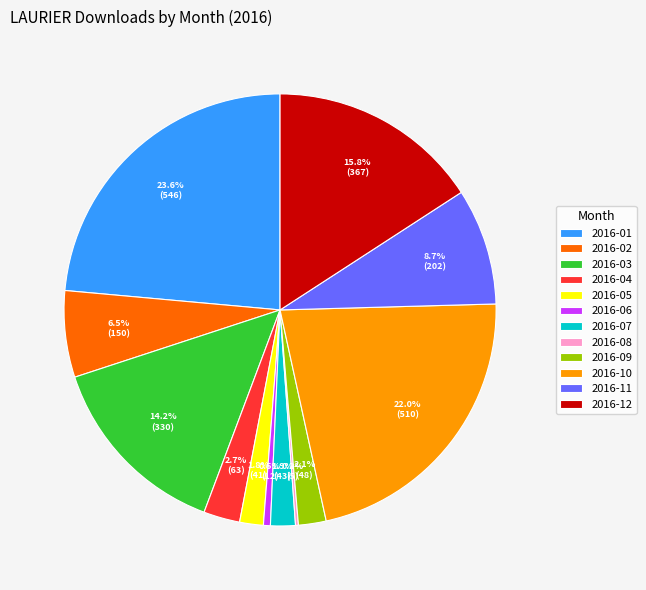

Is the sum of 2016-06 and 2016-11 greater than half?

No